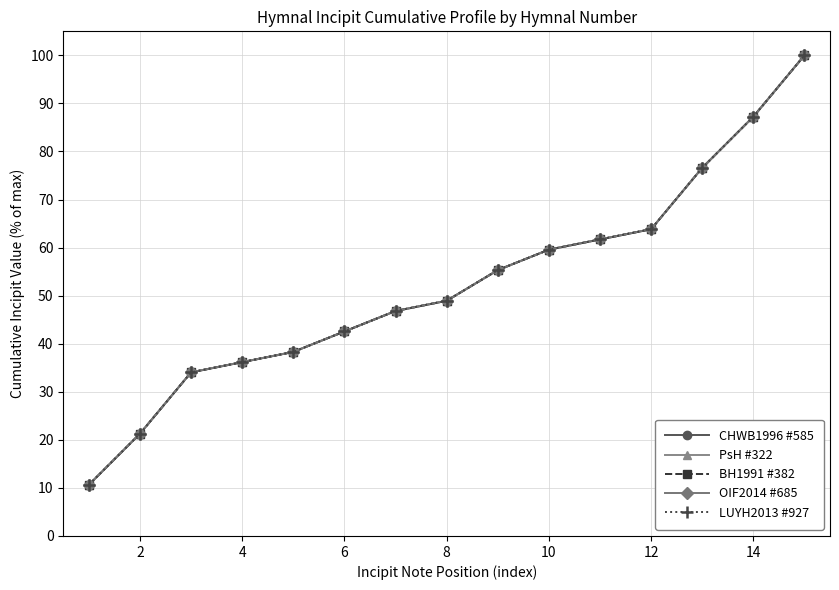

What is the average value of the OIF2014 #685 series?

52.2